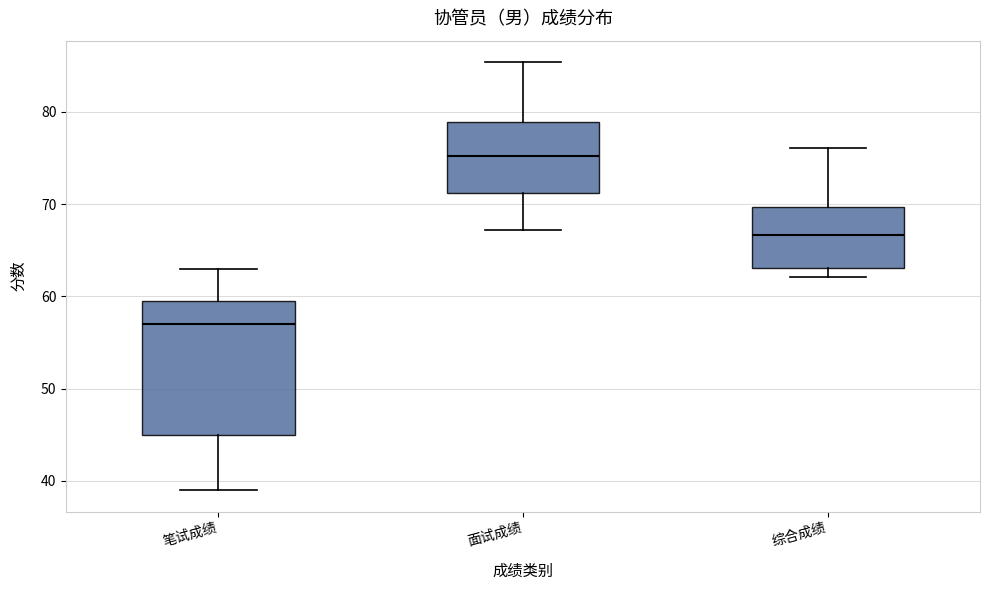

Reading left to right, read every box against the y-axis: the position of its median line, the range the box covers, and the ends of its whiskers. The values are not printed on the chart, so give them approximately, as read against the axis.

笔试成绩: median 57, box 45 to 60, whiskers 39 to 63
面试成绩: median 75, box 71 to 79, whiskers 67 to 85
综合成绩: median 67, box 63 to 70, whiskers 62 to 76